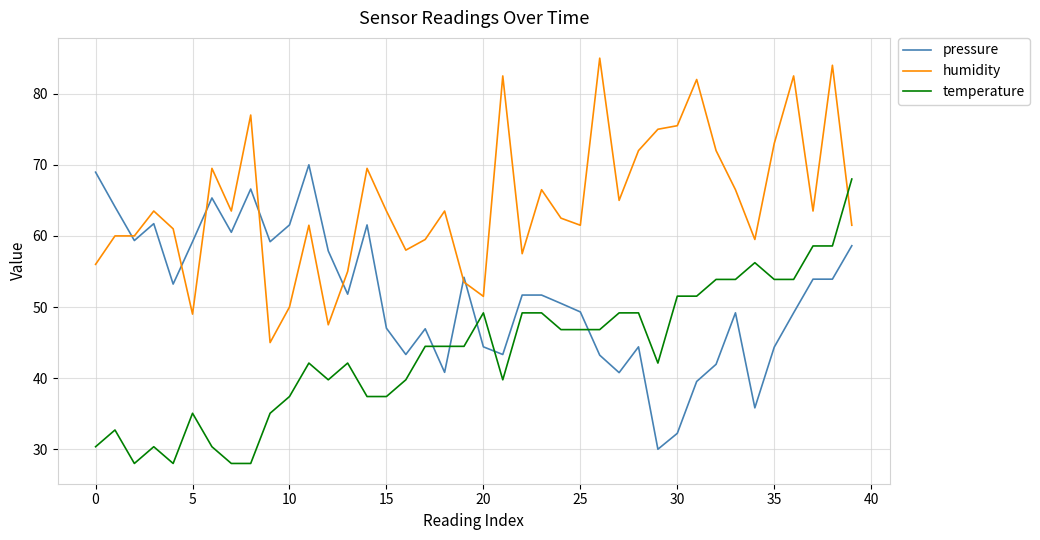

What is the highest value of the temperature series?

68.0